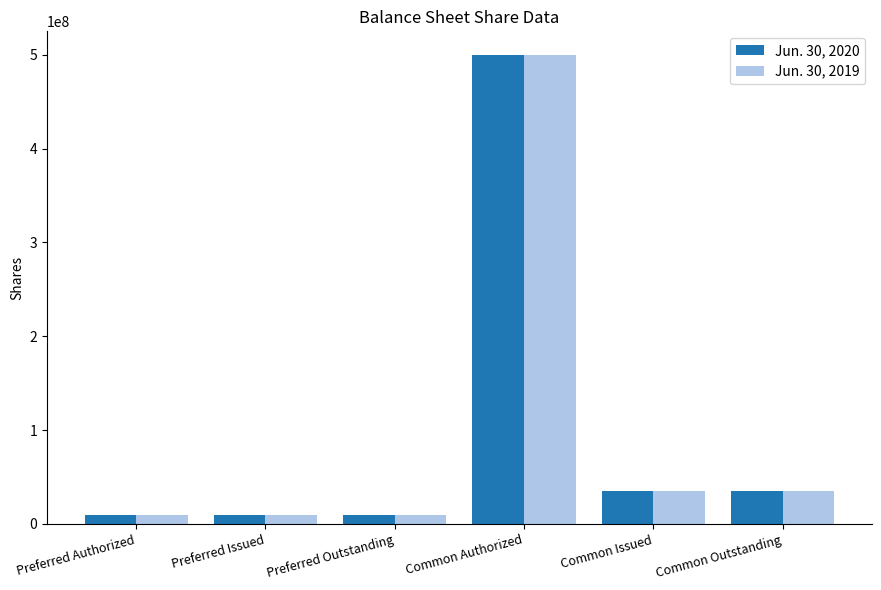

What is the smallest value displayed?

9920000